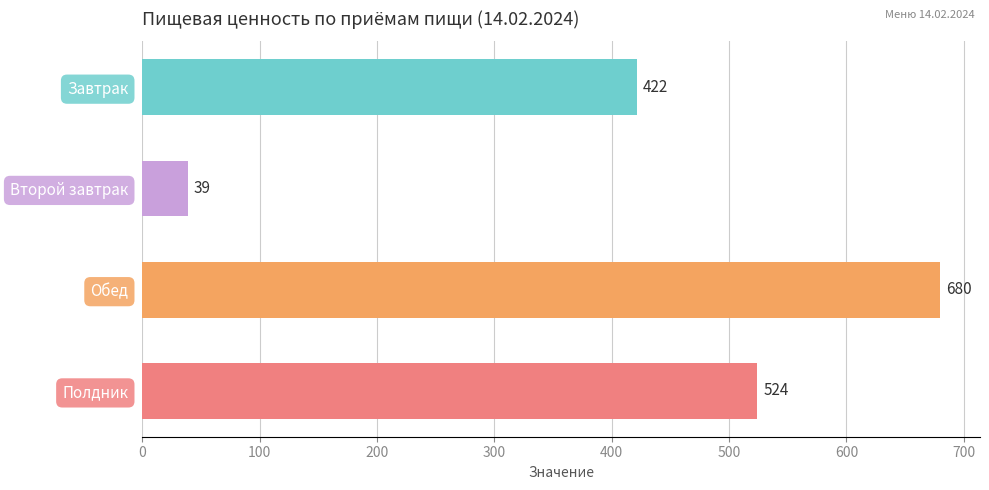

Is it true that the value at Полдник is 688.8?

False